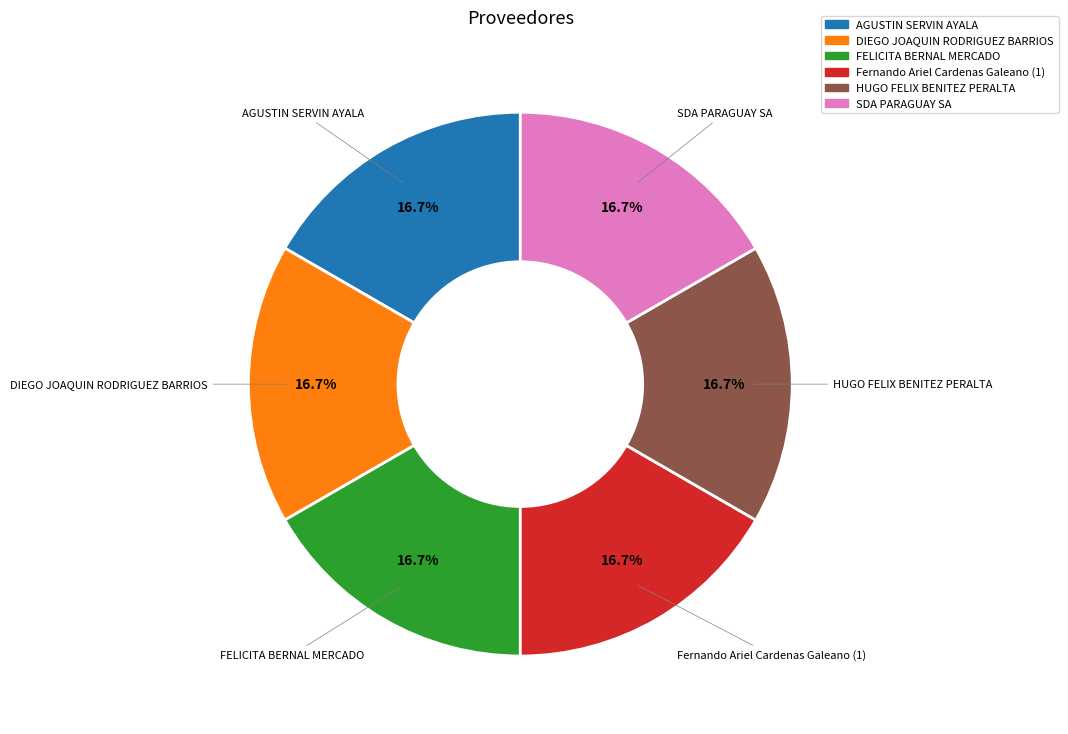

How many slices are in this pie chart?

6